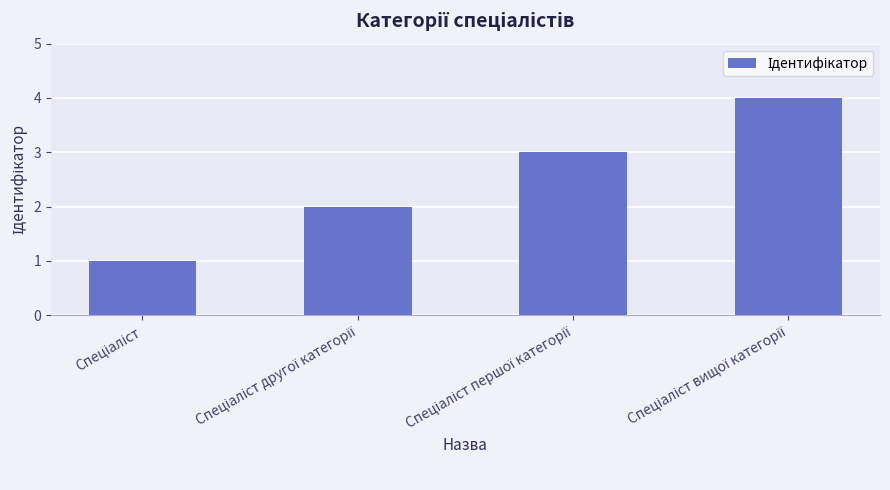

What is the difference between the maximum and minimum values?

3